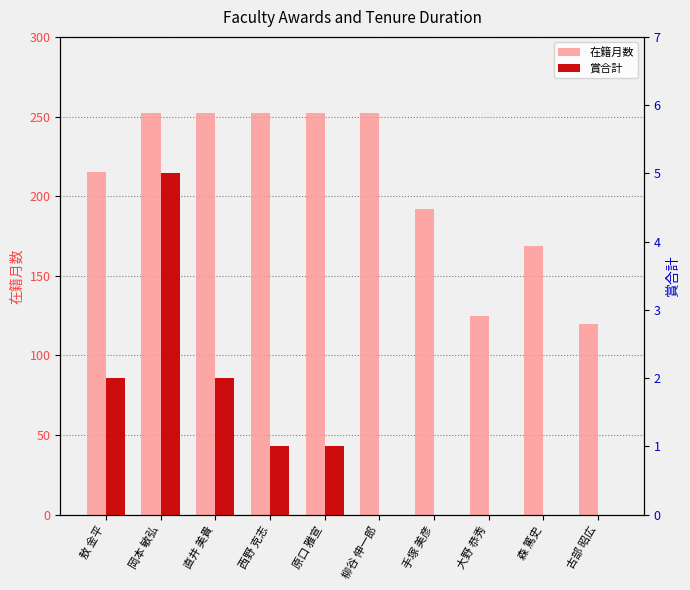

Which series has the widest spread of values?

在籍月数